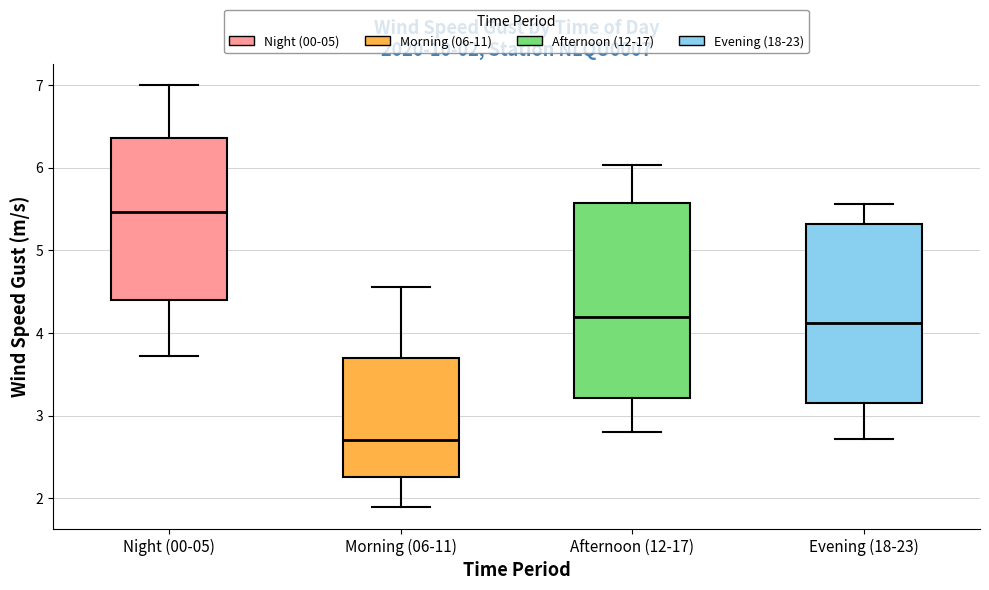

Comparing the boxes themselves (not the whiskers), which one is the tallest?

Afternoon (12-17)